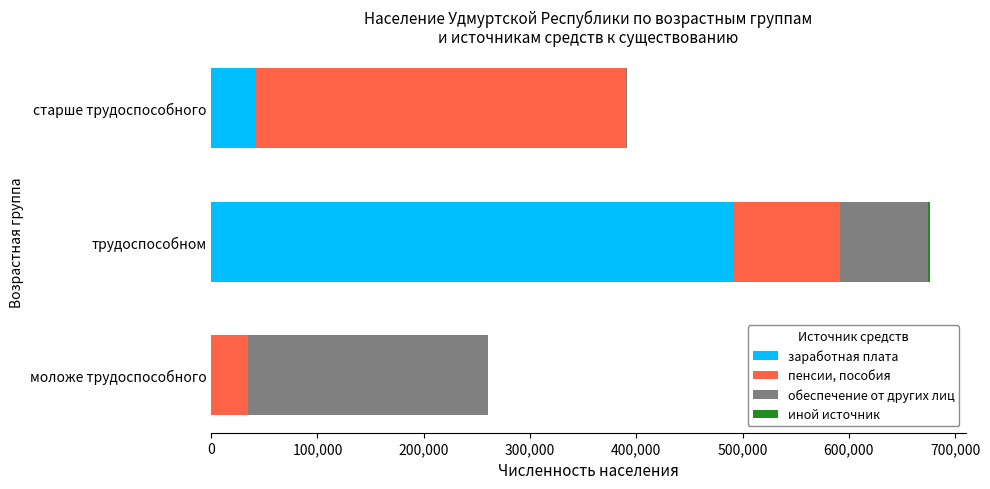

At which category is the sum across all series the highest?

трудоспособном